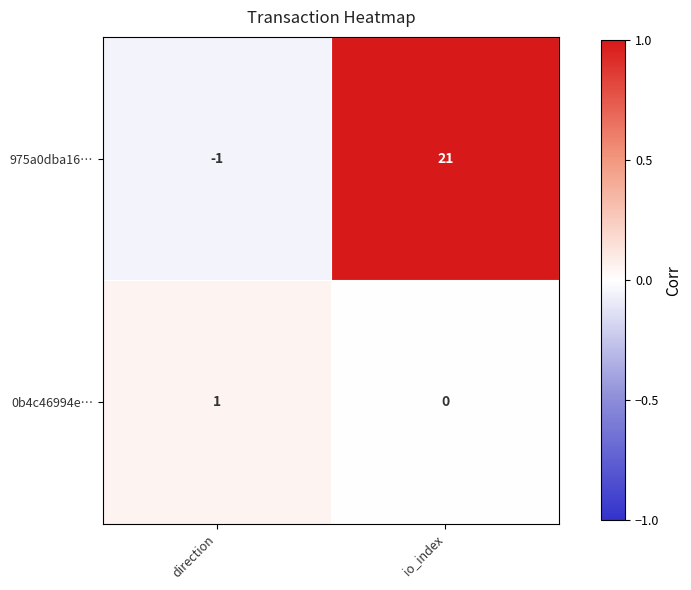

Which series has the largest total across all categories?

975a0dba16…